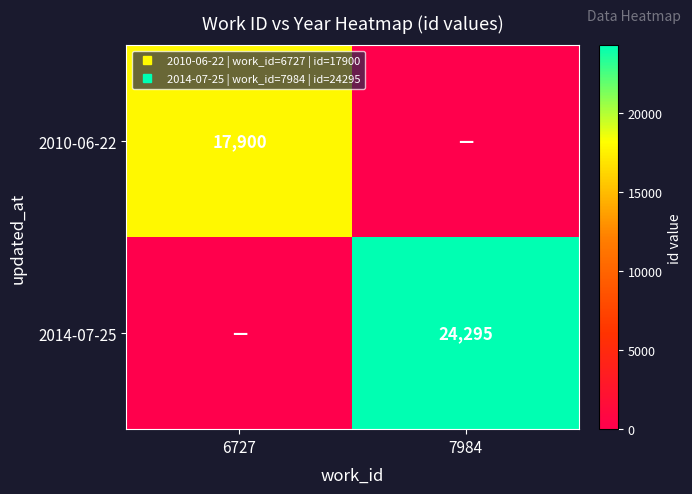

Is it true that 2010-06-22 equals 7816 at 7984?

False